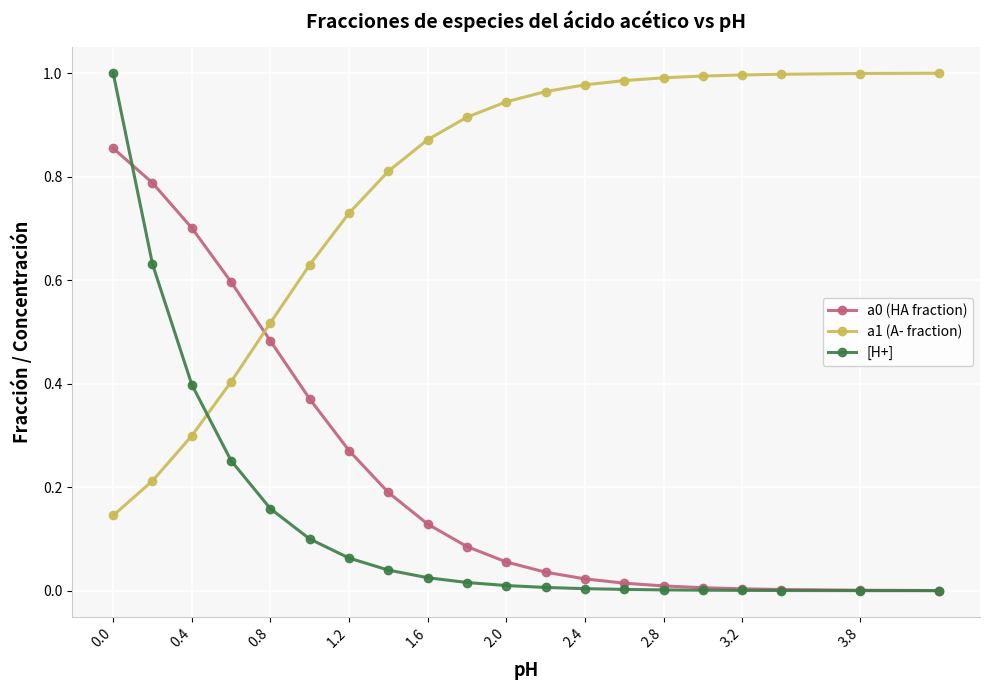

True or false: a0 (HA fraction) and [H+] intersect in this chart.

True